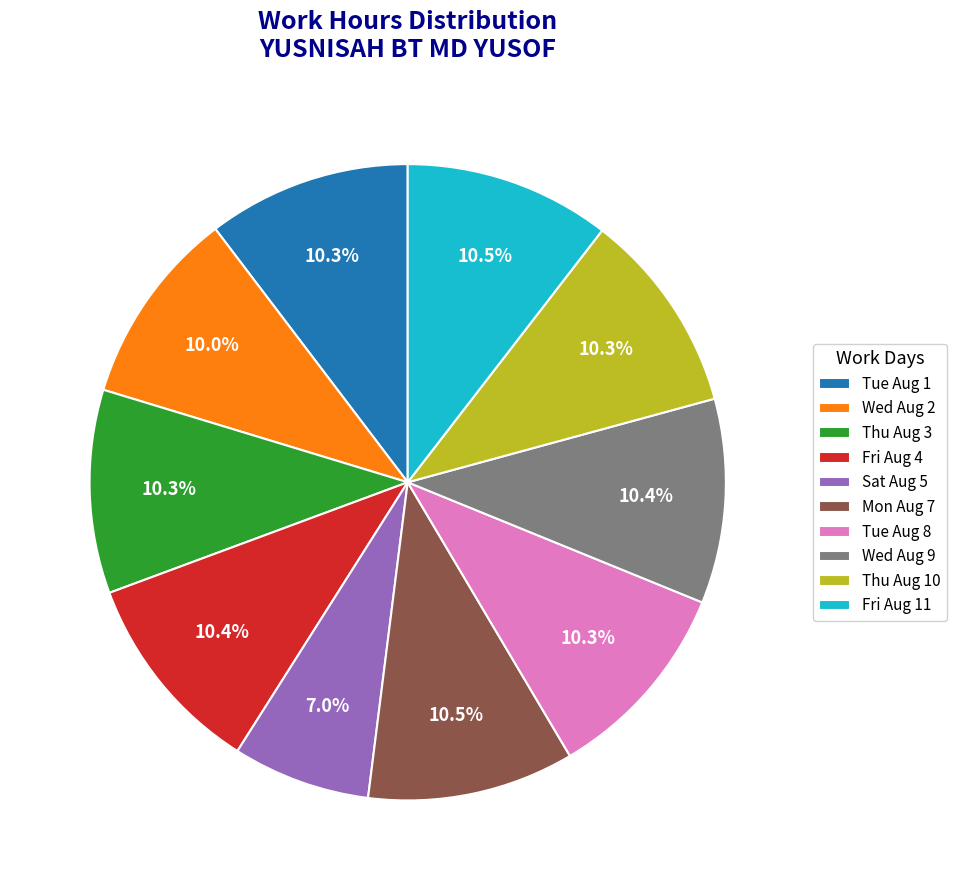

Which slice is the smallest?

Sat Aug 5